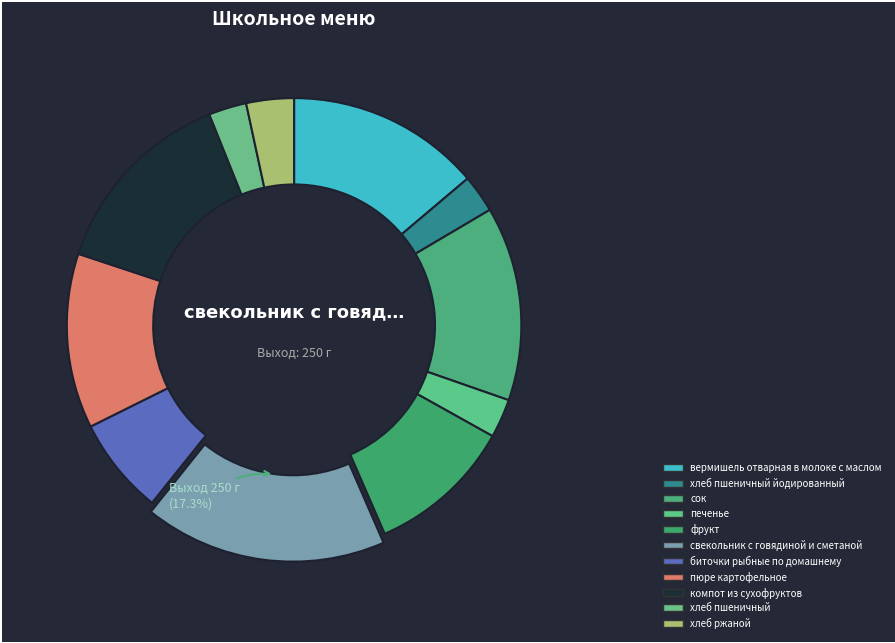

Do свекольник с говядиной и сметаной and хлеб пшеничный together represent more than half of the pie?

No